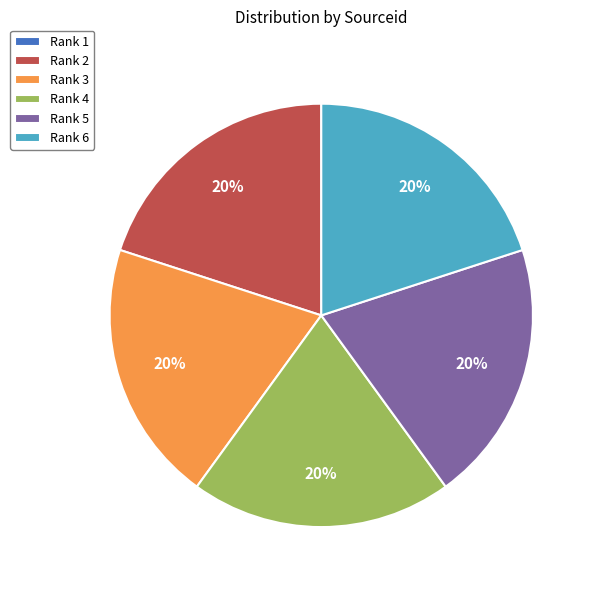

To the nearest percent, what portion does Rank 2 represent?

20%